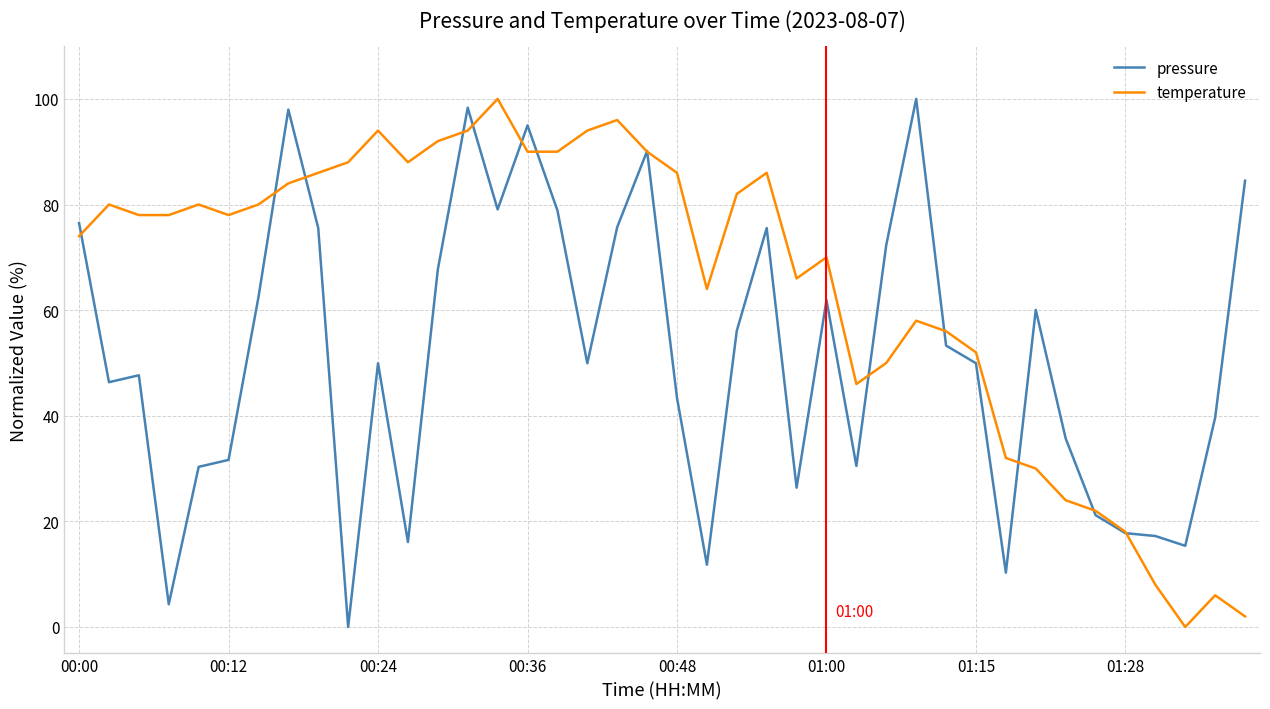

True or false: temperature and pressure cross at least once.

True